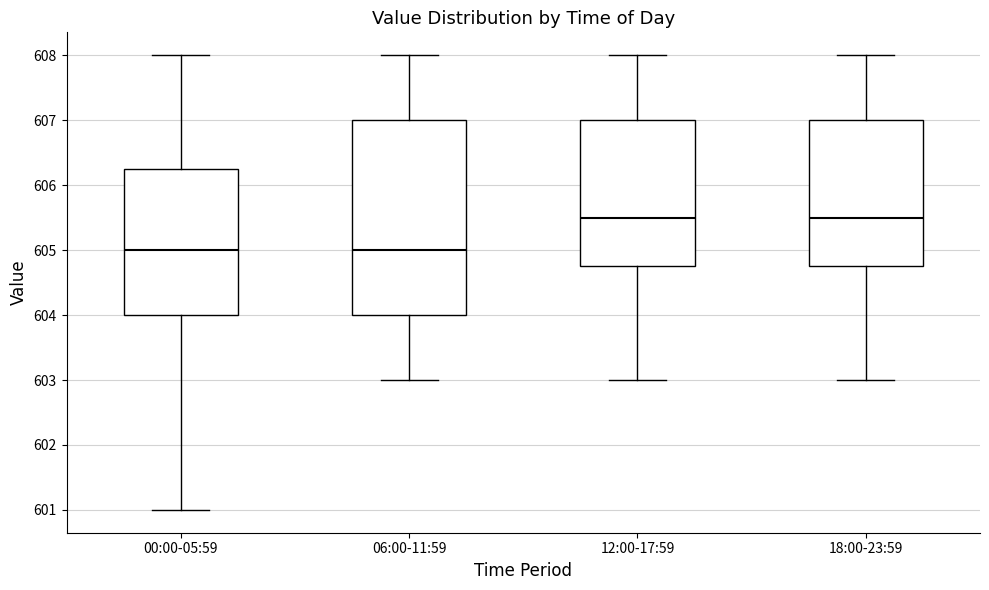

Reading left to right, read every box against the y-axis: the position of its median line, the range the box covers, and the ends of its whiskers. The values are not printed on the chart, so give them approximately, as read against the axis.

00:00-05:59: median 605.0, box 604.0 to 606.3, whiskers 601.0 to 608.0
06:00-11:59: median 605.0, box 604.0 to 607.0, whiskers 603.0 to 608.0
12:00-17:59: median 605.5, box 604.8 to 607.0, whiskers 603.0 to 608.0
18:00-23:59: median 605.5, box 604.8 to 607.0, whiskers 603.0 to 608.0